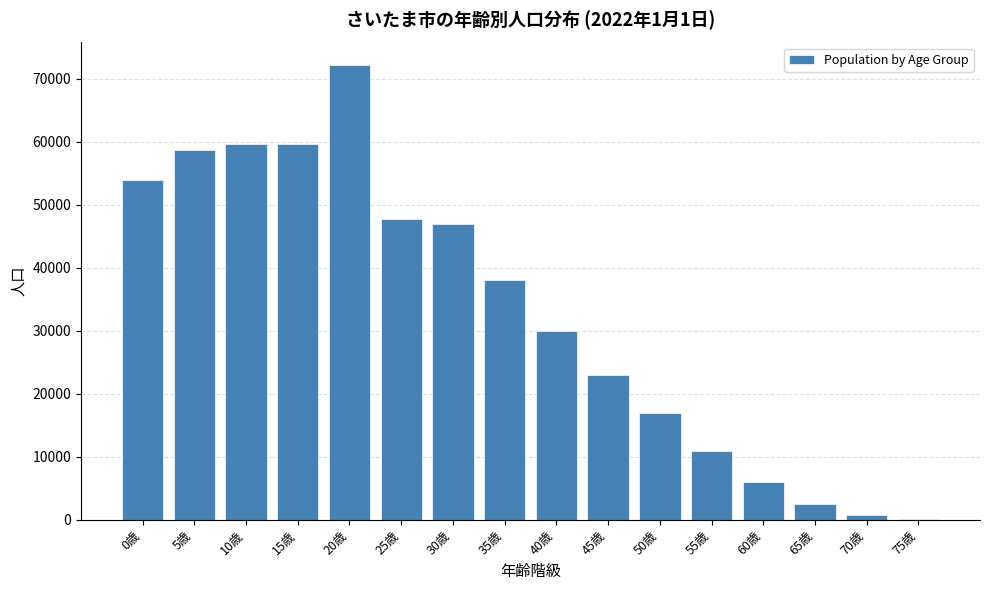

Is it true that the value at 30歳 is 47000?

True